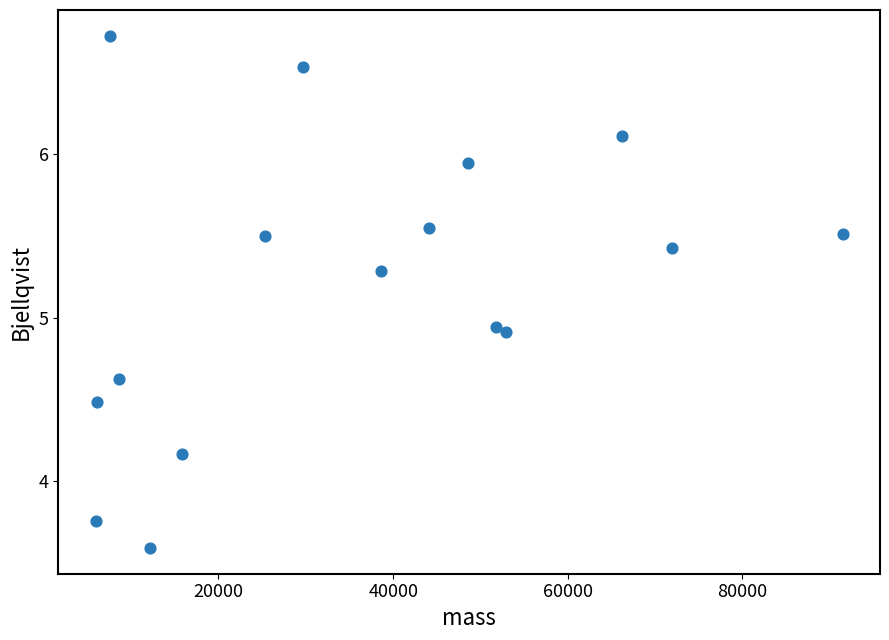

What is the range of Y values (max minus min)?

3.1